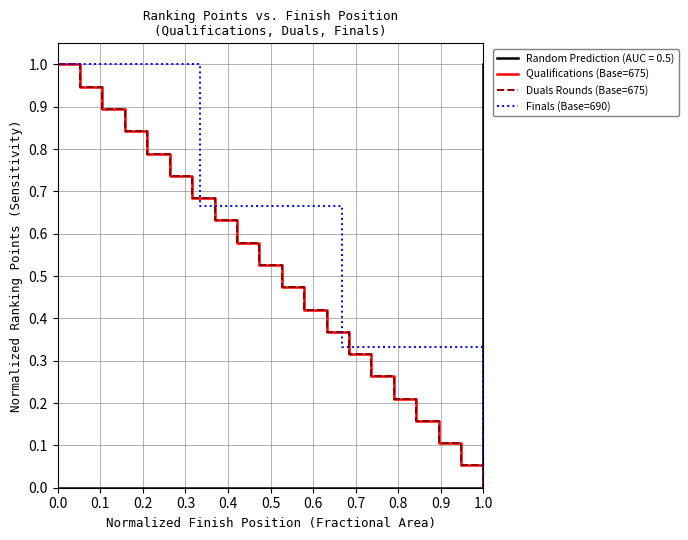

True or false: Duals Rounds and Qualifications intersect in this chart.

False